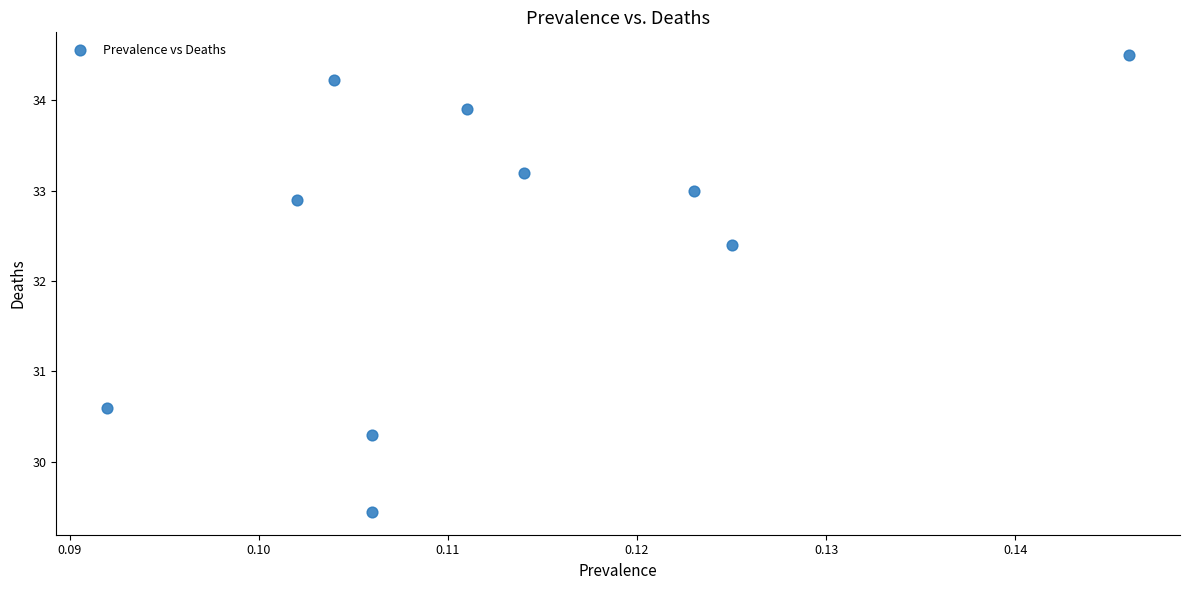

What Y value in the scatter plot is closest to 31?

30.6